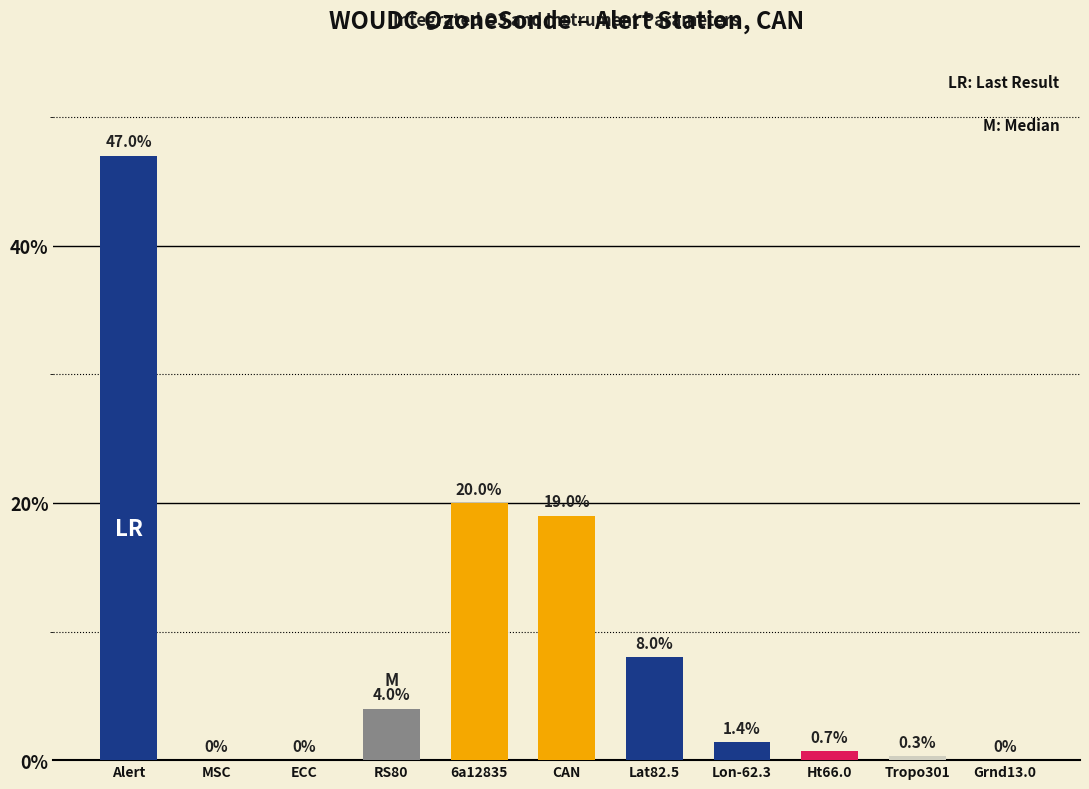

Reading left to right, what are all the values shown in this chart?

47.0	0.0	0.0	4.0	20.0	19.0	8.0	1.4	0.7	0.3	0.0